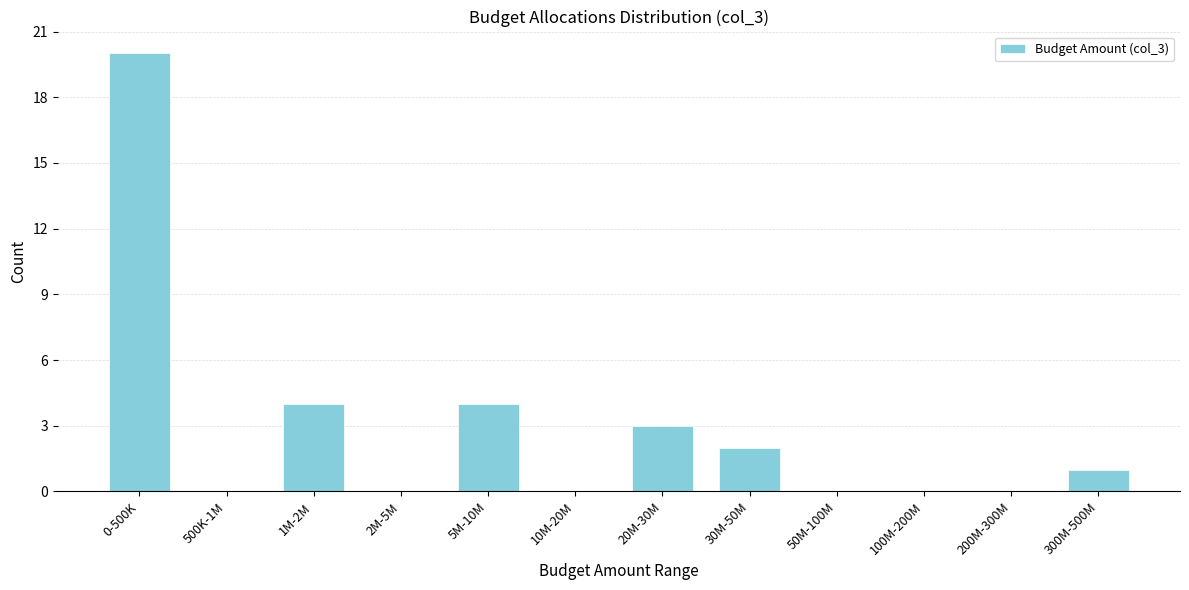

Reading left to right, transcribe all the data shown in this chart.

0-500K=20	500K-1M=0	1M-2M=4	2M-5M=0	5M-10M=4	10M-20M=0	20M-30M=3	30M-50M=2	50M-100M=0	100M-200M=0	200M-300M=0	300M-500M=1